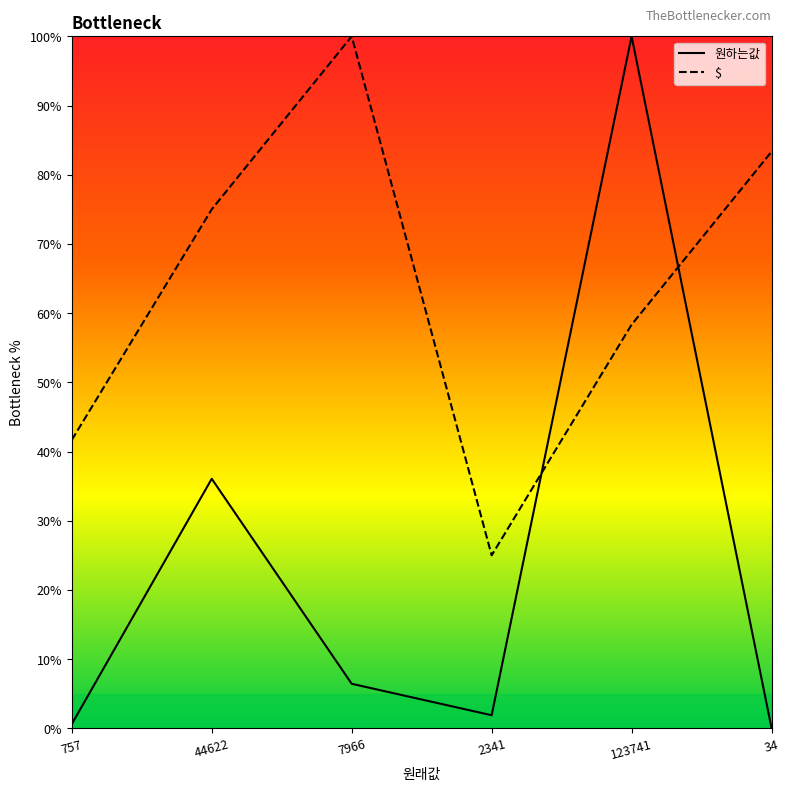

At how many categories does at least one series exceed 92?

2